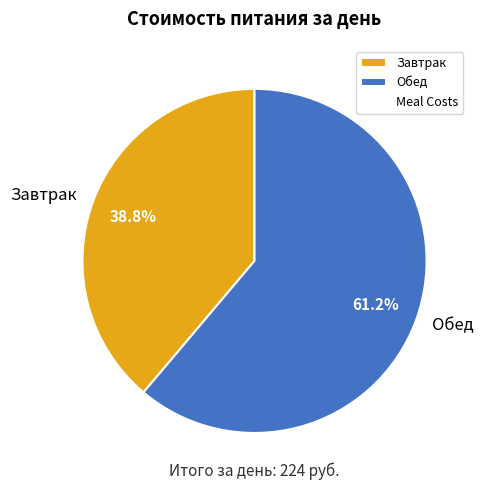

Is the sum of Обед and Завтрак greater than half?

Yes